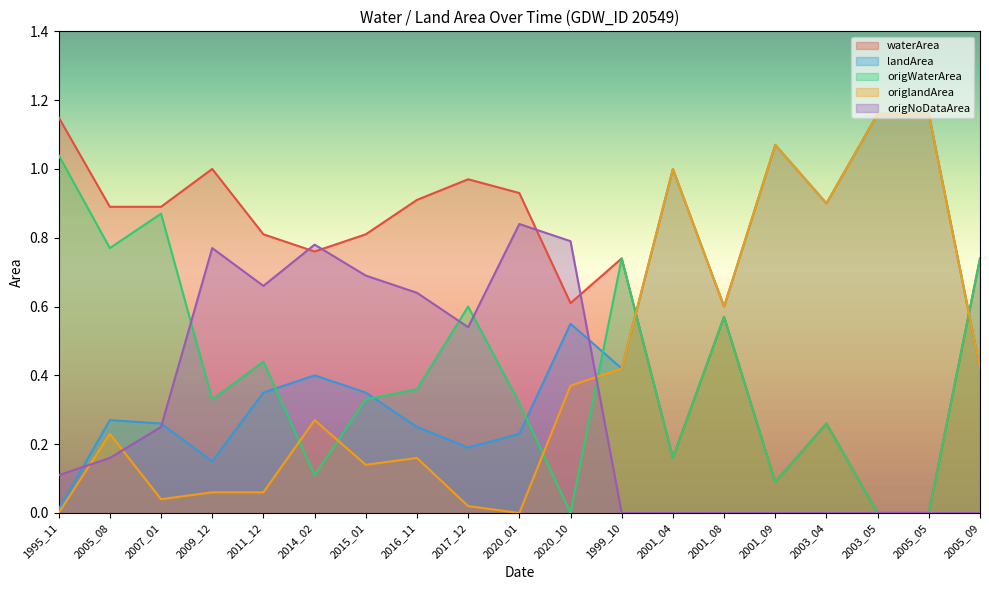

True or false: origNoDataArea and origWaterArea intersect in this chart.

True